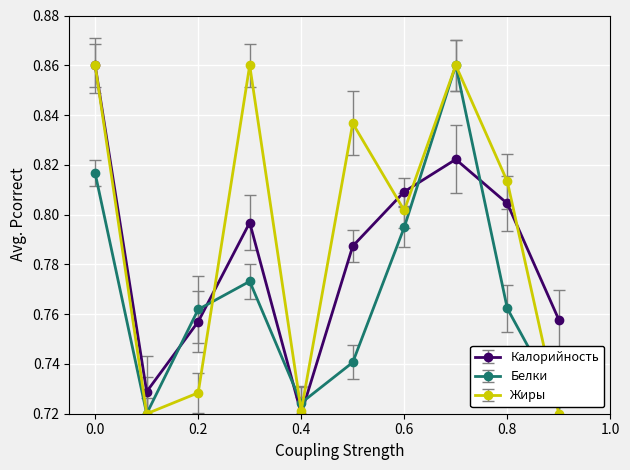

In Белки, how many points are higher than both neighbors (excluding endpoints)?

2